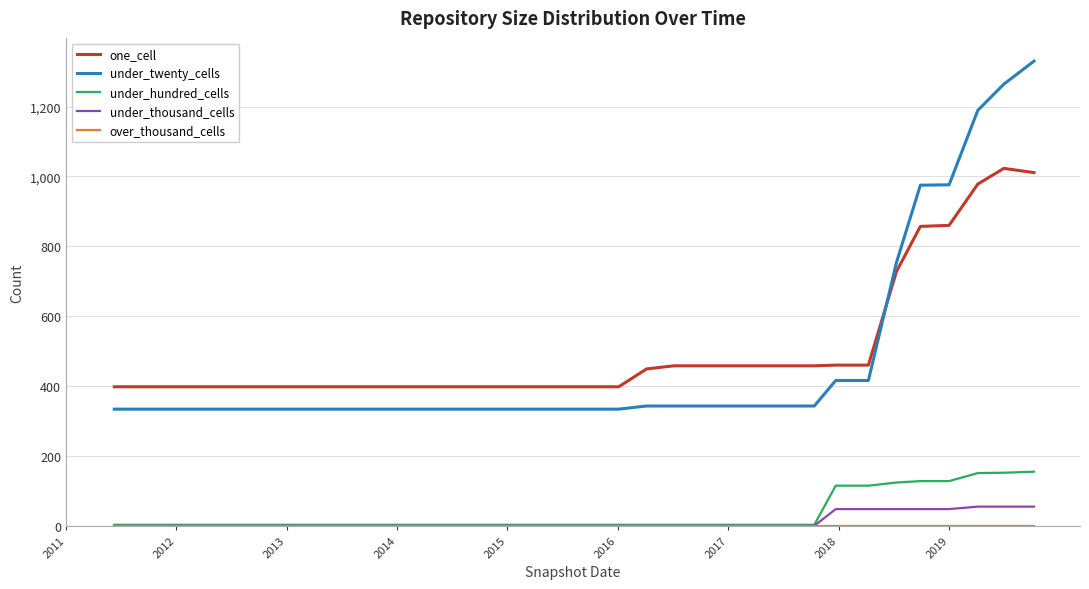

How many lines are shown in the chart?

5